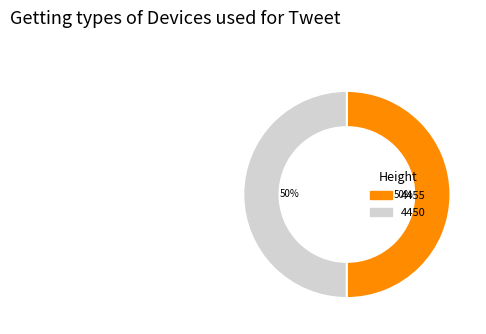

To the nearest percent, what portion does 4455 represent?

50%